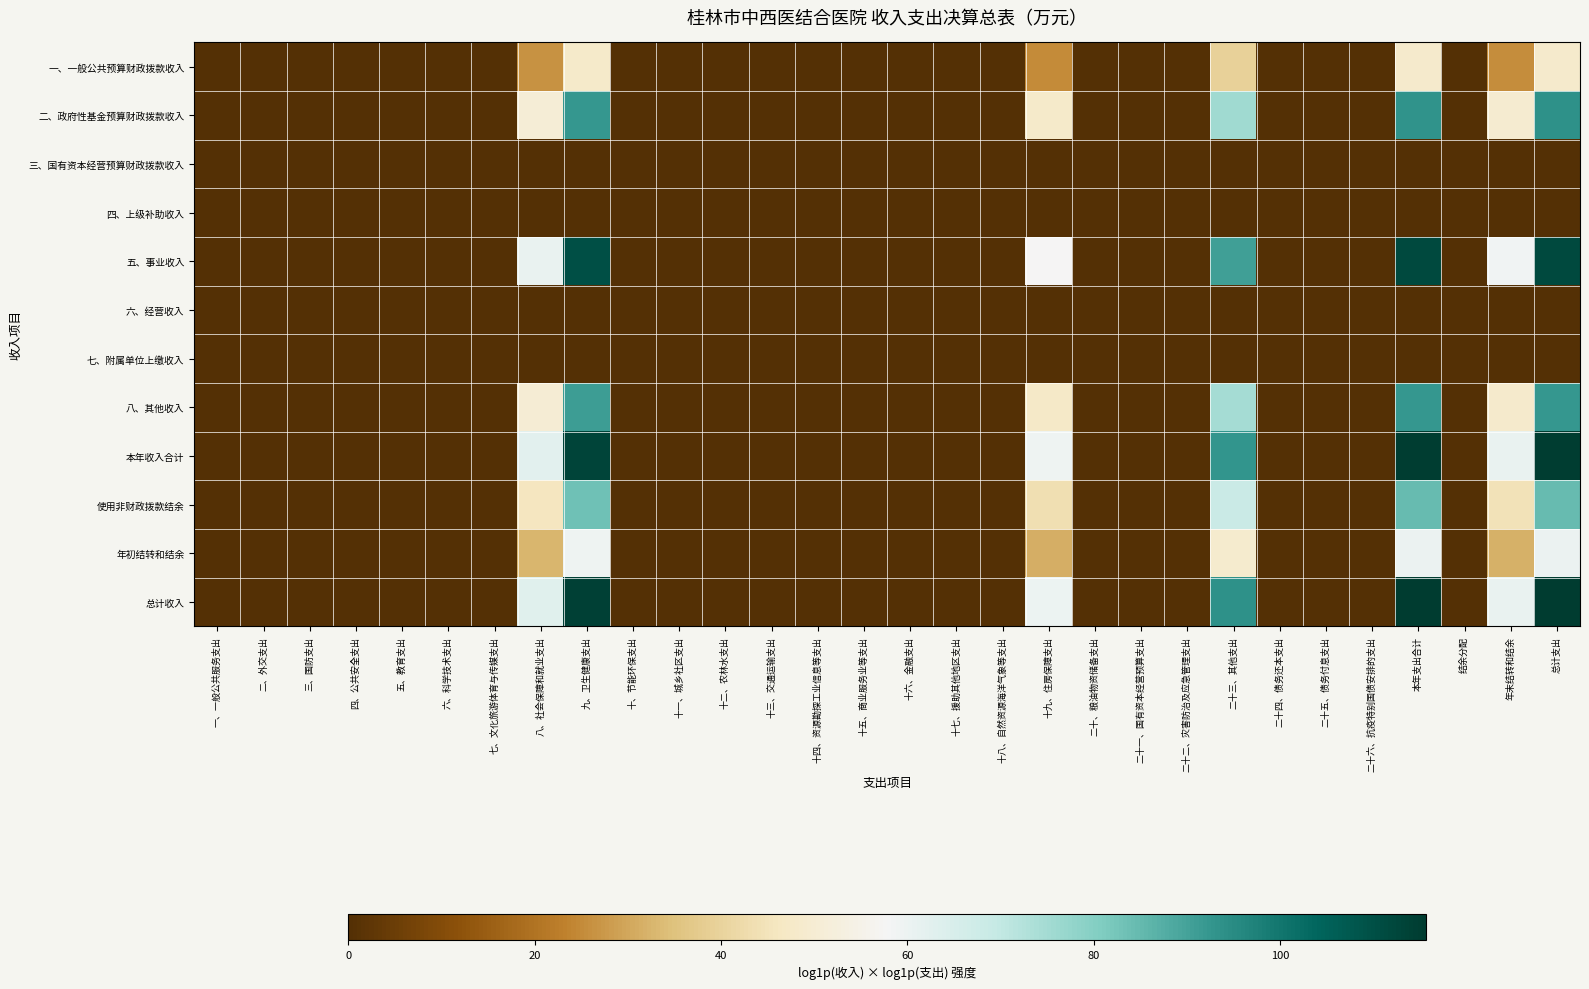

Which series has the largest range (max minus min)?

总计收入